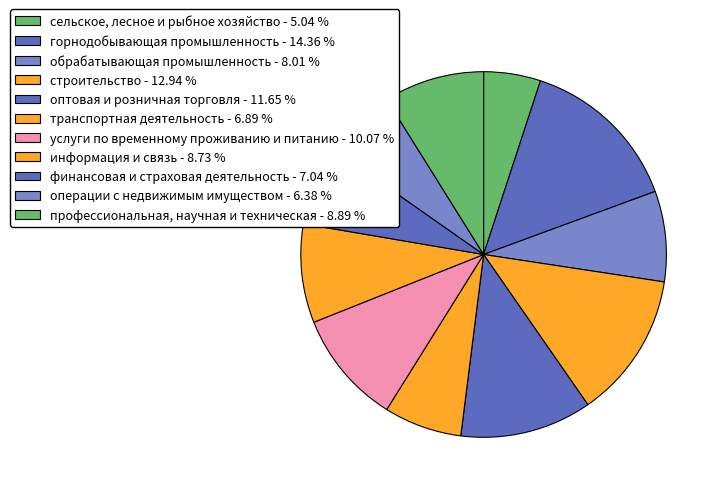

How many slices are in this pie chart?

11